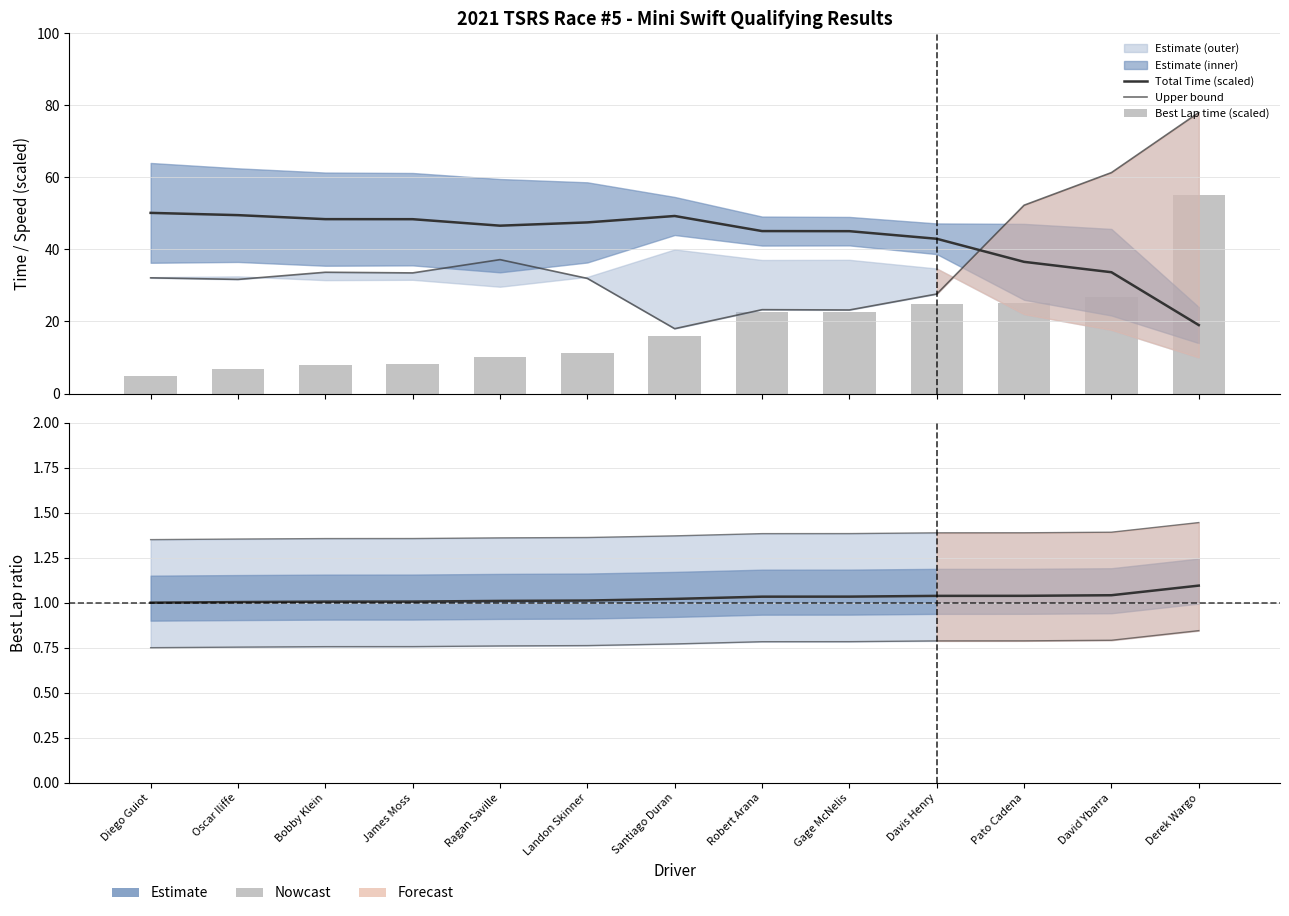

What is the label of the 10th bar from the left?

Davis Henry